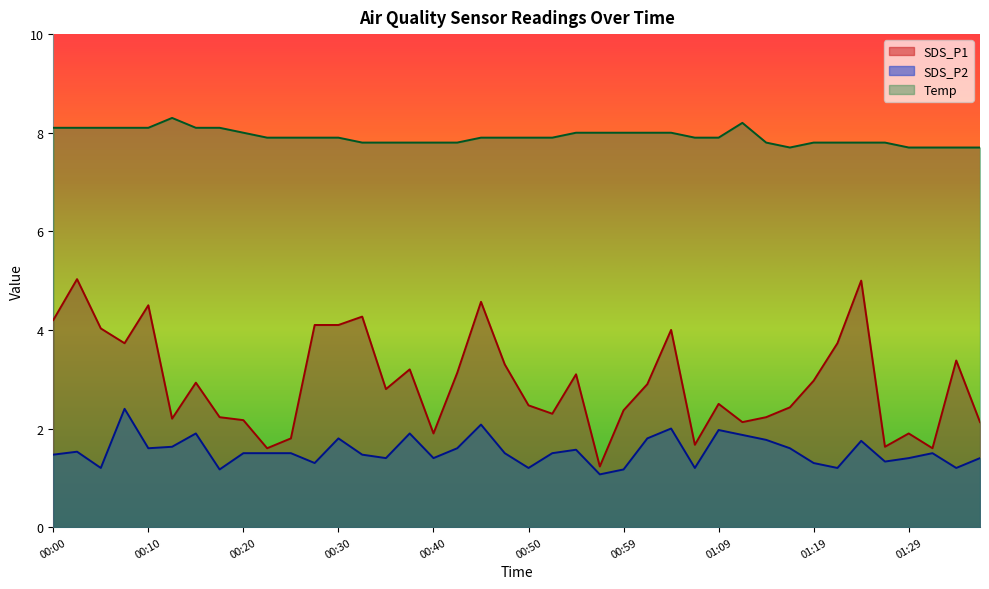

What is the difference between the maximum and minimum values in the SDS_P2 series?

1.3